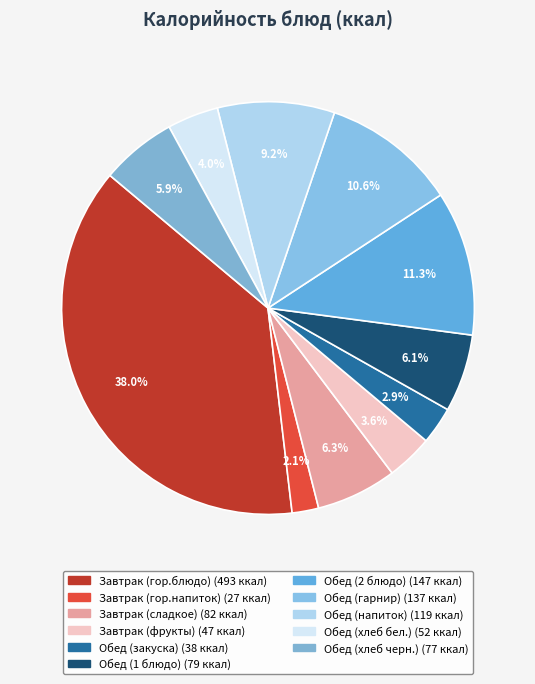

Is it true that Обед (1 блюдо) is 6% of the pie?

True